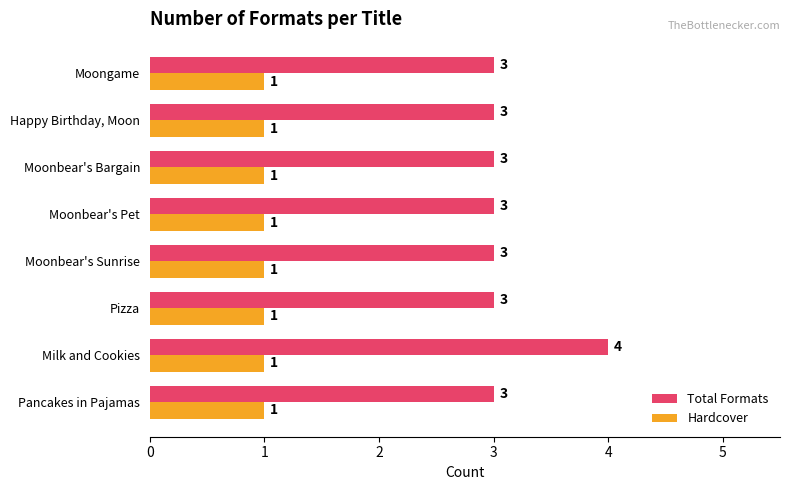

Count the Total Formats values in the range 3 to 4.

8